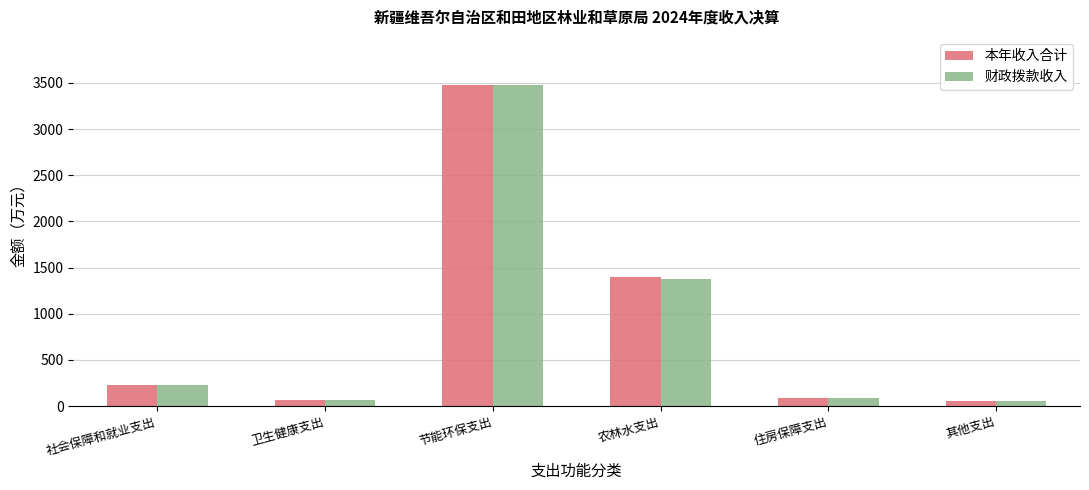

How many bars are there in total?

12